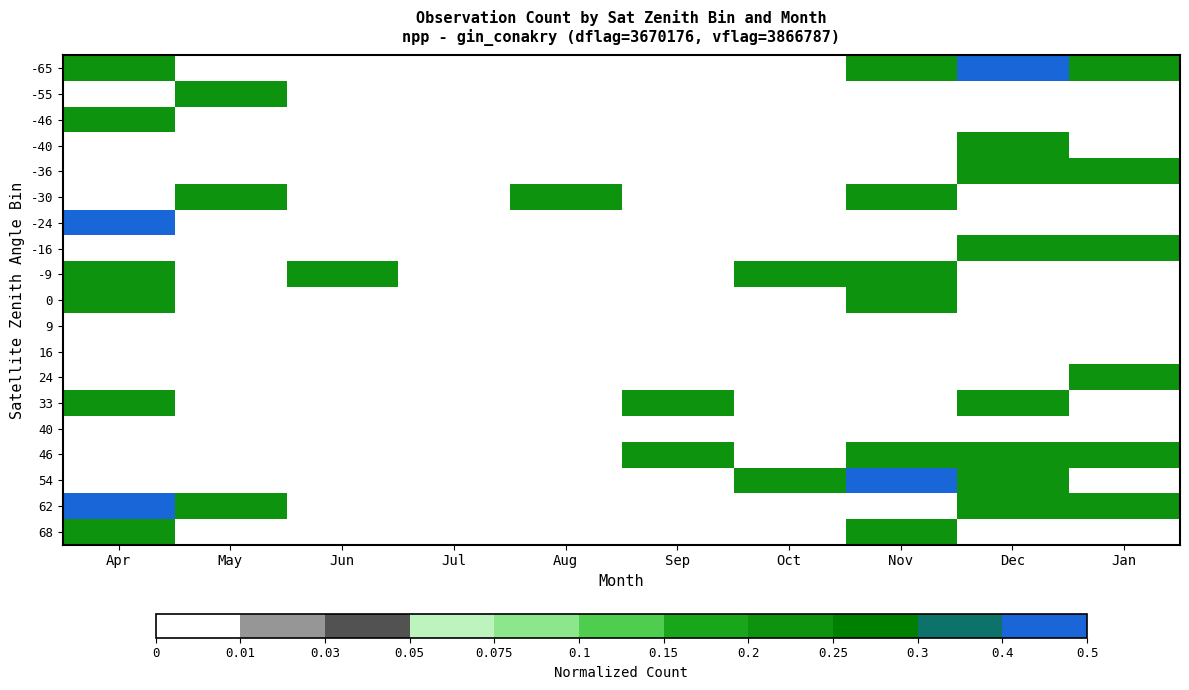

Reading left to right, extract all data points from this chart.

-65: Apr=0.2	May=0.0	Jun=0.0	Jul=0.0	Aug=0.0	Sep=0.0	Oct=0.0	Nov=0.2	Dec=0.5	Jan=0.2
-55: Apr=0.0	May=0.2	Jun=0.0	Jul=0.0	Aug=0.0	Sep=0.0	Oct=0.0	Nov=0.0	Dec=0.0	Jan=0.0
-46: Apr=0.2	May=0.0	Jun=0.0	Jul=0.0	Aug=0.0	Sep=0.0	Oct=0.0	Nov=0.0	Dec=0.0	Jan=0.0
-40: Apr=0.0	May=0.0	Jun=0.0	Jul=0.0	Aug=0.0	Sep=0.0	Oct=0.0	Nov=0.0	Dec=0.2	Jan=0.0
-36: Apr=0.0	May=0.0	Jun=0.0	Jul=0.0	Aug=0.0	Sep=0.0	Oct=0.0	Nov=0.0	Dec=0.2	Jan=0.2
-30: Apr=0.0	May=0.2	Jun=0.0	Jul=0.0	Aug=0.2	Sep=0.0	Oct=0.0	Nov=0.2	Dec=0.0	Jan=0.0
-24: Apr=0.5	May=0.0	Jun=0.0	Jul=0.0	Aug=0.0	Sep=0.0	Oct=0.0	Nov=0.0	Dec=0.0	Jan=0.0
-16: Apr=0.0	May=0.0	Jun=0.0	Jul=0.0	Aug=0.0	Sep=0.0	Oct=0.0	Nov=0.0	Dec=0.2	Jan=0.2
-9: Apr=0.2	May=0.0	Jun=0.2	Jul=0.0	Aug=0.0	Sep=0.0	Oct=0.2	Nov=0.2	Dec=0.0	Jan=0.0
0: Apr=0.2	May=0.0	Jun=0.0	Jul=0.0	Aug=0.0	Sep=0.0	Oct=0.0	Nov=0.2	Dec=0.0	Jan=0.0
9: Apr=0.0	May=0.0	Jun=0.0	Jul=0.0	Aug=0.0	Sep=0.0	Oct=0.0	Nov=0.0	Dec=0.0	Jan=0.0
16: Apr=0.0	May=0.0	Jun=0.0	Jul=0.0	Aug=0.0	Sep=0.0	Oct=0.0	Nov=0.0	Dec=0.0	Jan=0.0
24: Apr=0.0	May=0.0	Jun=0.0	Jul=0.0	Aug=0.0	Sep=0.0	Oct=0.0	Nov=0.0	Dec=0.0	Jan=0.2
33: Apr=0.2	May=0.0	Jun=0.0	Jul=0.0	Aug=0.0	Sep=0.2	Oct=0.0	Nov=0.0	Dec=0.2	Jan=0.0
40: Apr=0.0	May=0.0	Jun=0.0	Jul=0.0	Aug=0.0	Sep=0.0	Oct=0.0	Nov=0.0	Dec=0.0	Jan=0.0
46: Apr=0.0	May=0.0	Jun=0.0	Jul=0.0	Aug=0.0	Sep=0.2	Oct=0.0	Nov=0.2	Dec=0.2	Jan=0.2
54: Apr=0.0	May=0.0	Jun=0.0	Jul=0.0	Aug=0.0	Sep=0.0	Oct=0.2	Nov=0.5	Dec=0.2	Jan=0.0
62: Apr=0.5	May=0.2	Jun=0.0	Jul=0.0	Aug=0.0	Sep=0.0	Oct=0.0	Nov=0.0	Dec=0.2	Jan=0.2
68: Apr=0.2	May=0.0	Jun=0.0	Jul=0.0	Aug=0.0	Sep=0.0	Oct=0.0	Nov=0.2	Dec=0.0	Jan=0.0